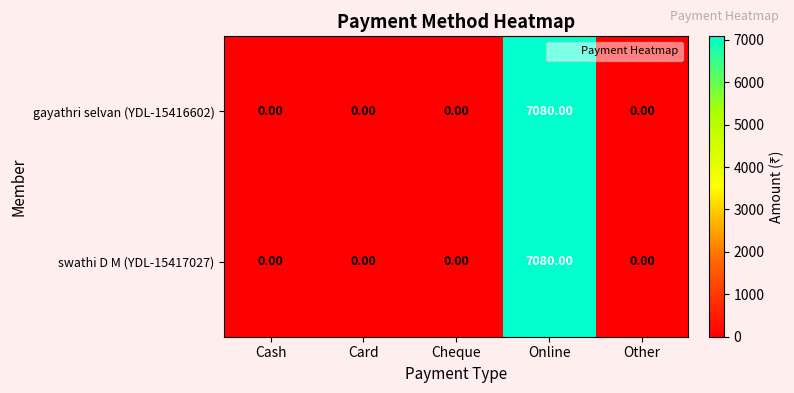

What is the average value of the swathi D M (YDL-15417027) series?

1416